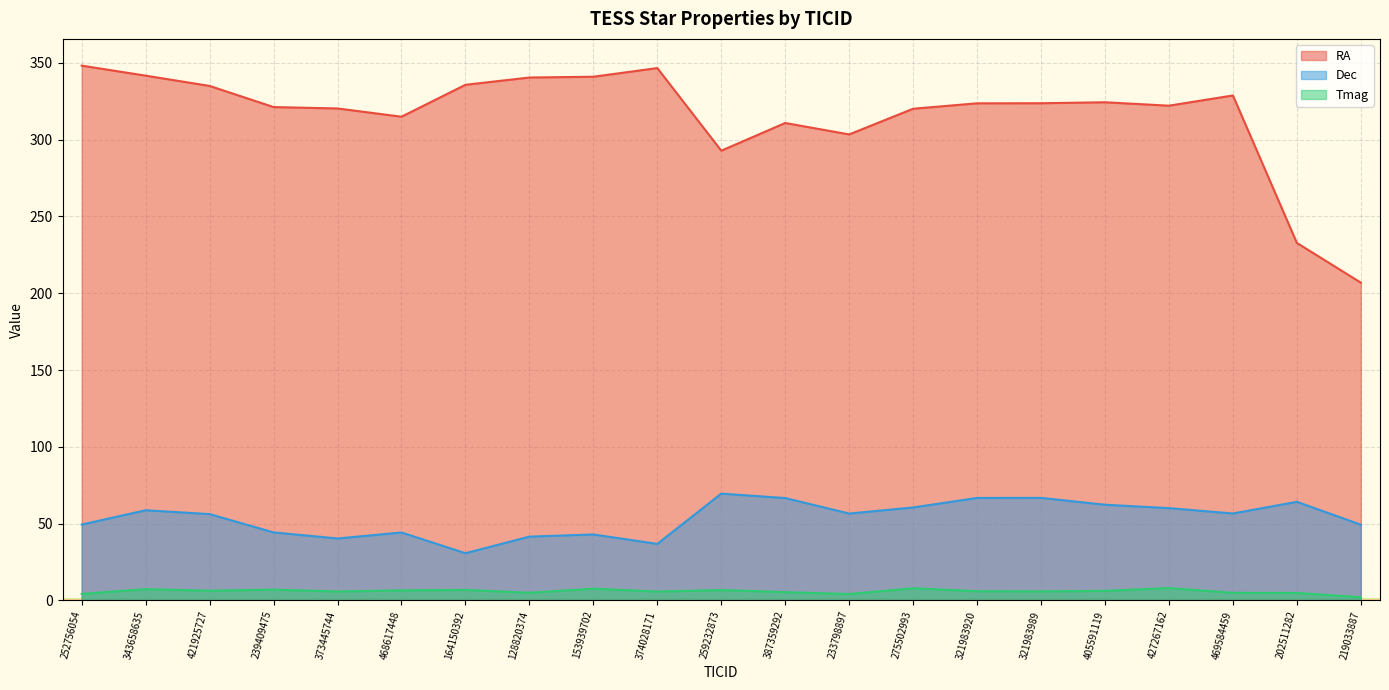

Is the value of Dec at 405591119 greater than the value of Tmag at 468617448?

Yes